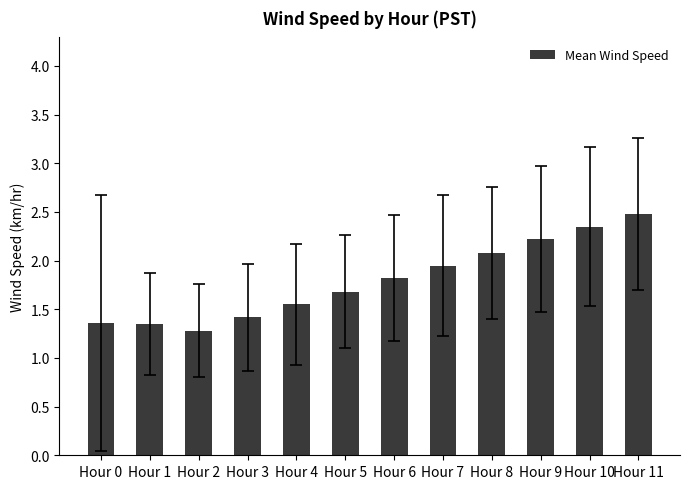

What is the maximum value shown in the chart?

2.5